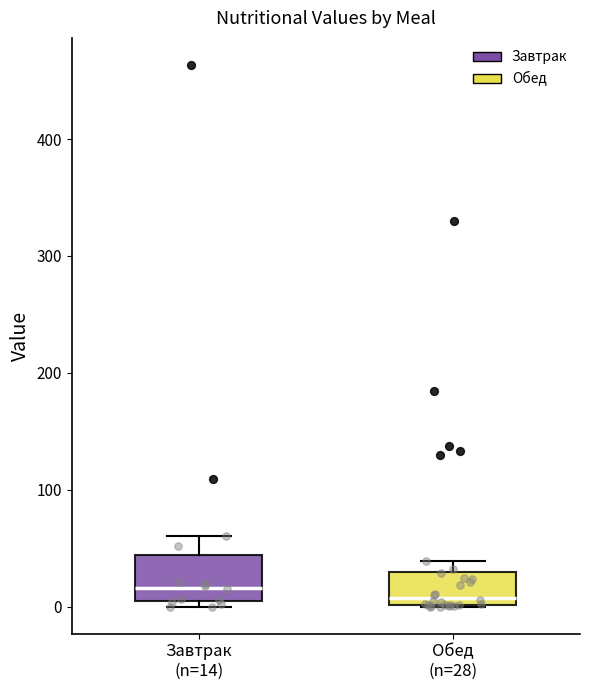

Where is the lower edge of the box for Обед (n=28) on the y-axis? The values are not printed on the chart, so give them approximately, as read against the axis.

0